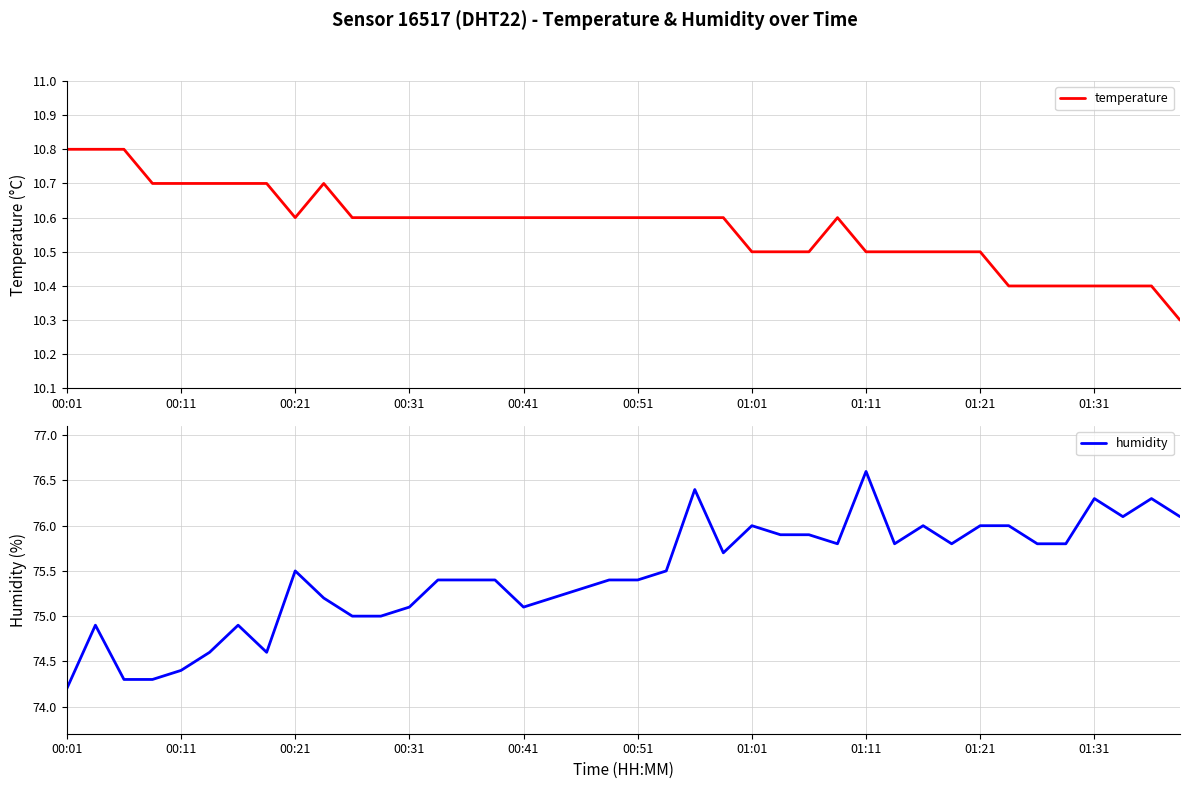

The value of humidity at 27 is 75.8. True or false?

True